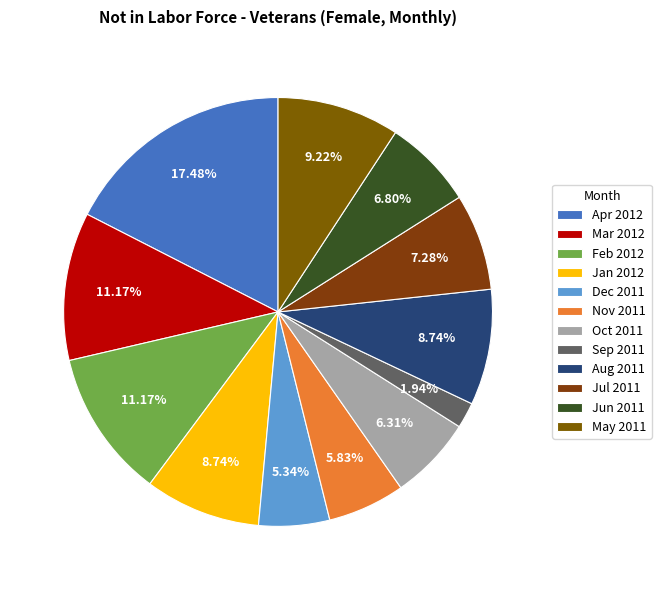

Approximately how many times larger is the value at Sep 2011 compared to Oct 2011?

0.3